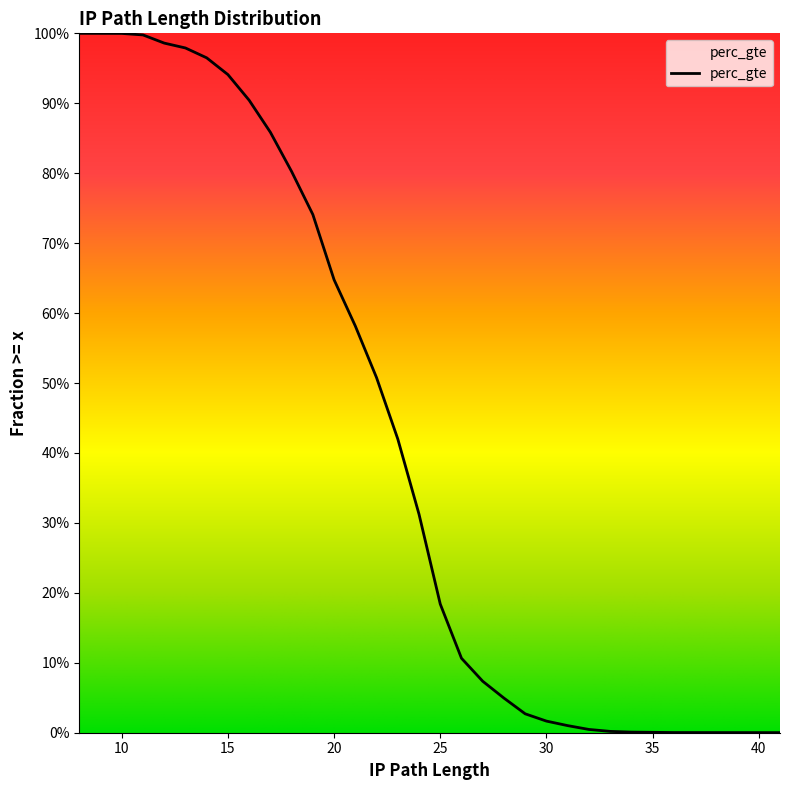

What is the difference between the values at 31 and 25?

0.2